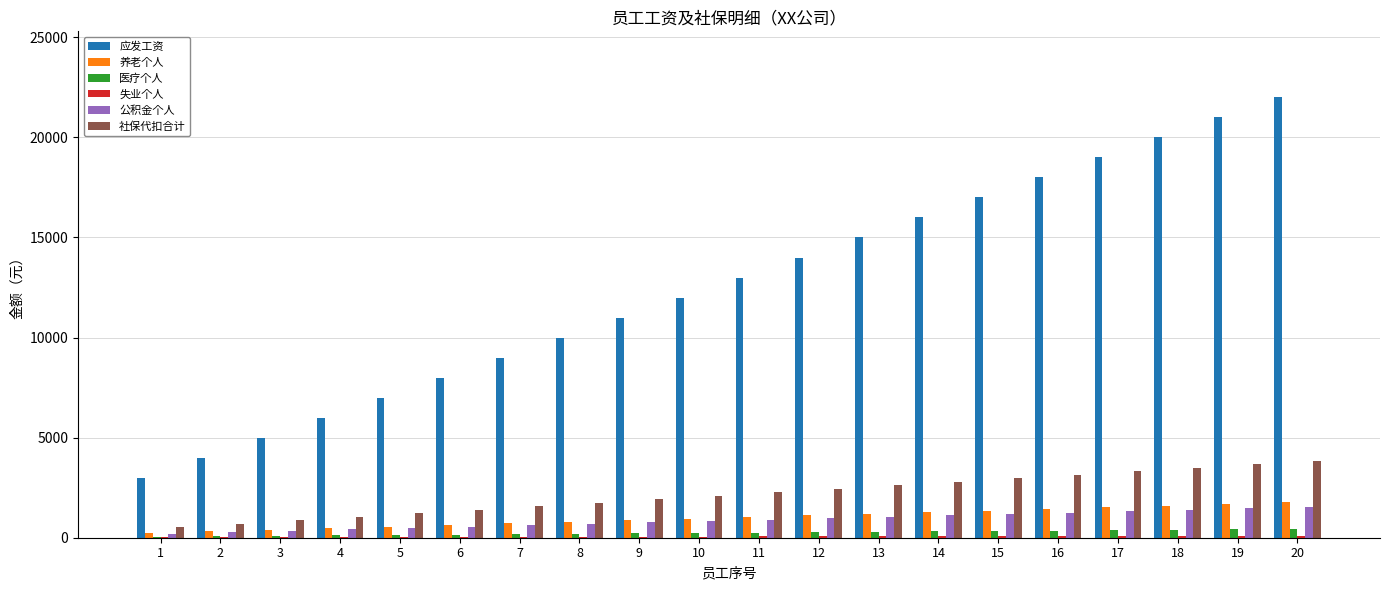

Which series changed the most between 14 and 17?

应发工资